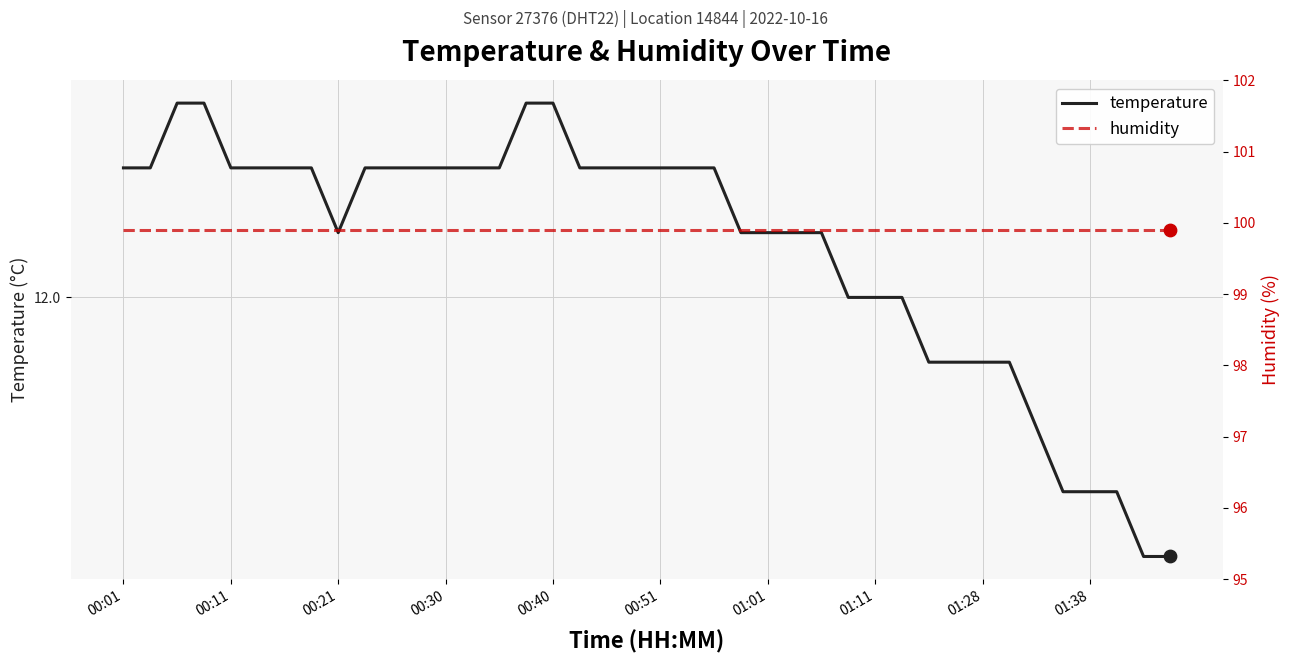

Which series contains the highest Y value?

humidity